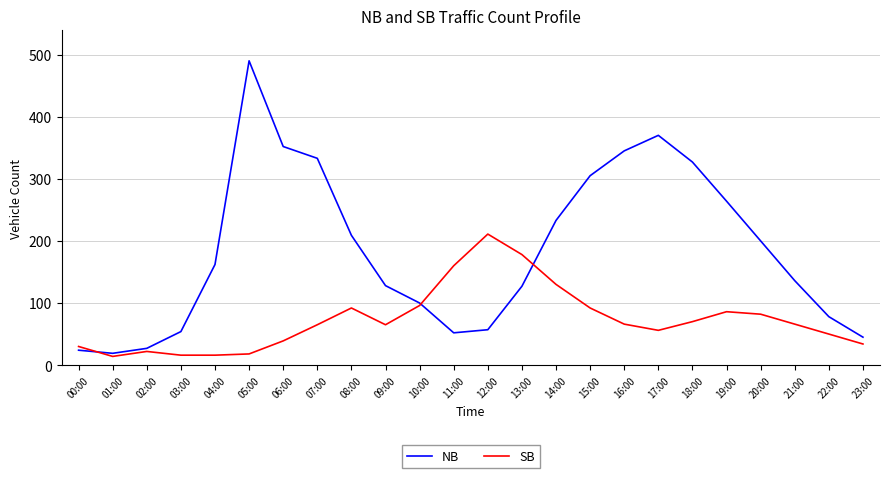

Rank the series by their average value, from highest to lowest.

NB, SB